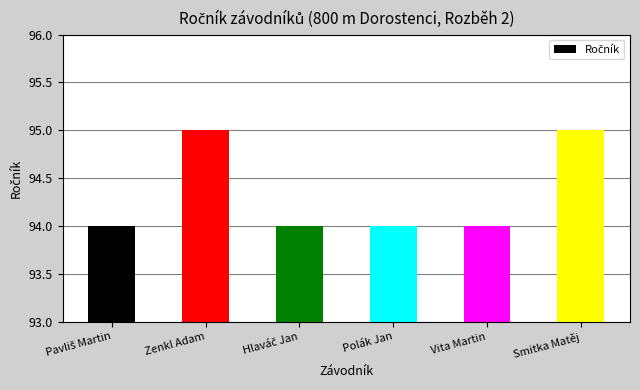

What is the greatest value displayed?

95